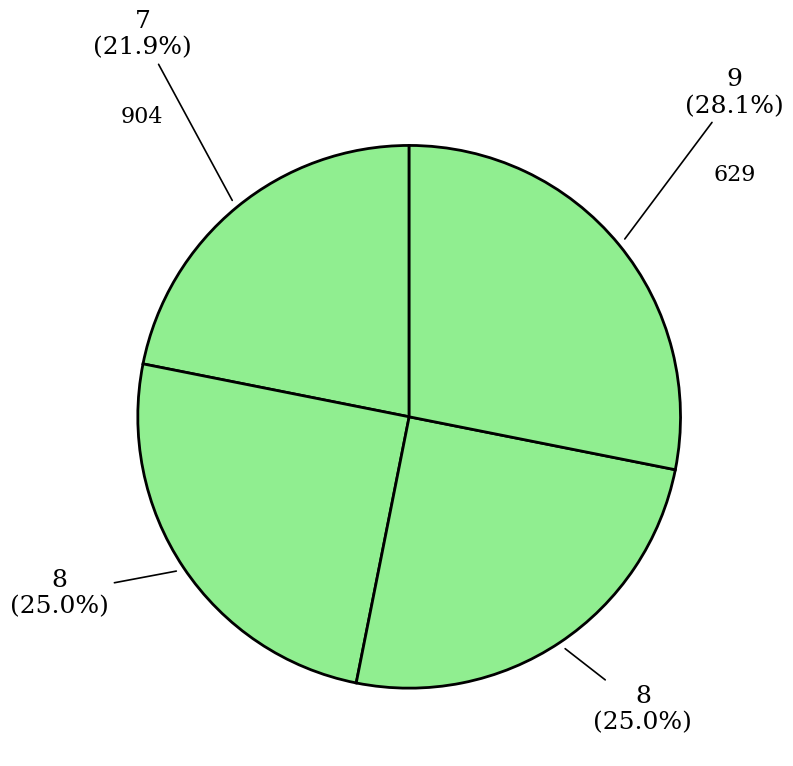

Do 788 and 629 together represent more than half of the pie?

Yes